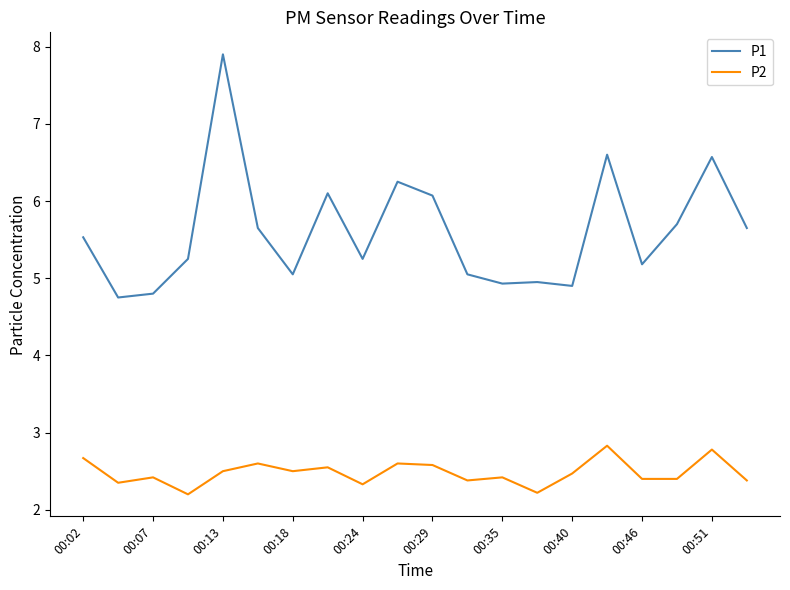

Is this an area chart (filled region under the line)?

No